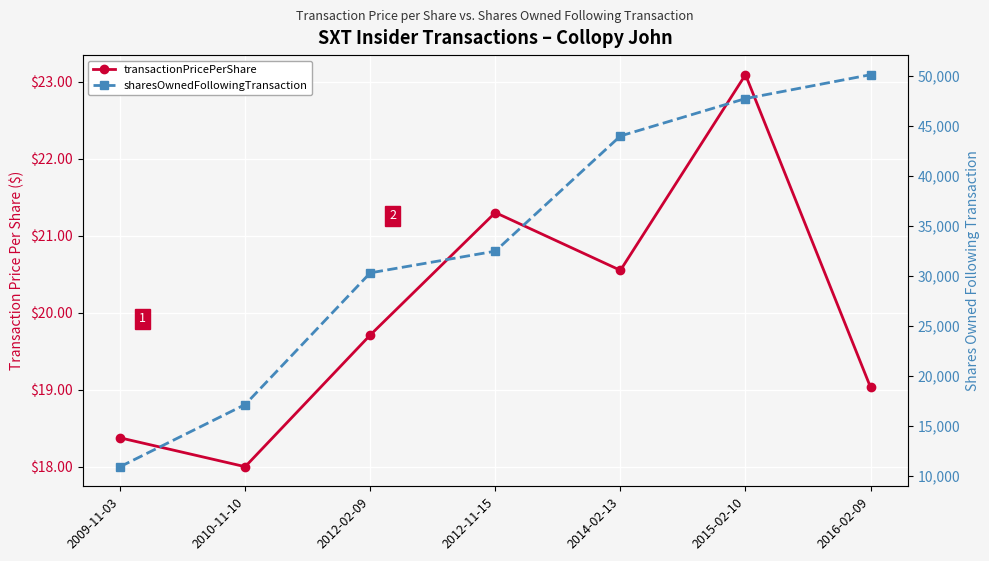

True or false: sharesOwnedFollowingTransaction and transactionPricePerShare intersect in this chart.

False